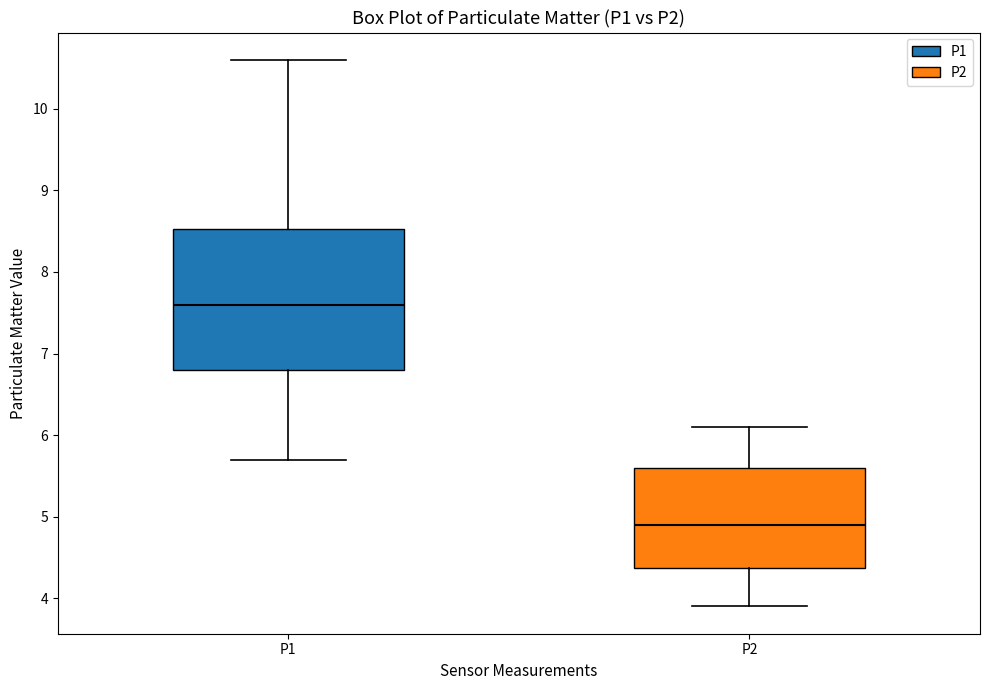

Reading left to right, transcribe this box plot: for each box, give where its median line is, the range the box spans, and where its two whiskers end, as read against the y-axis. The values are not printed on the chart, so give them approximately, as read against the axis.

P1: median 7.6, box 6.8 to 8.5, whiskers 5.7 to 10.6
P2: median 4.9, box 4.4 to 5.6, whiskers 3.9 to 6.1